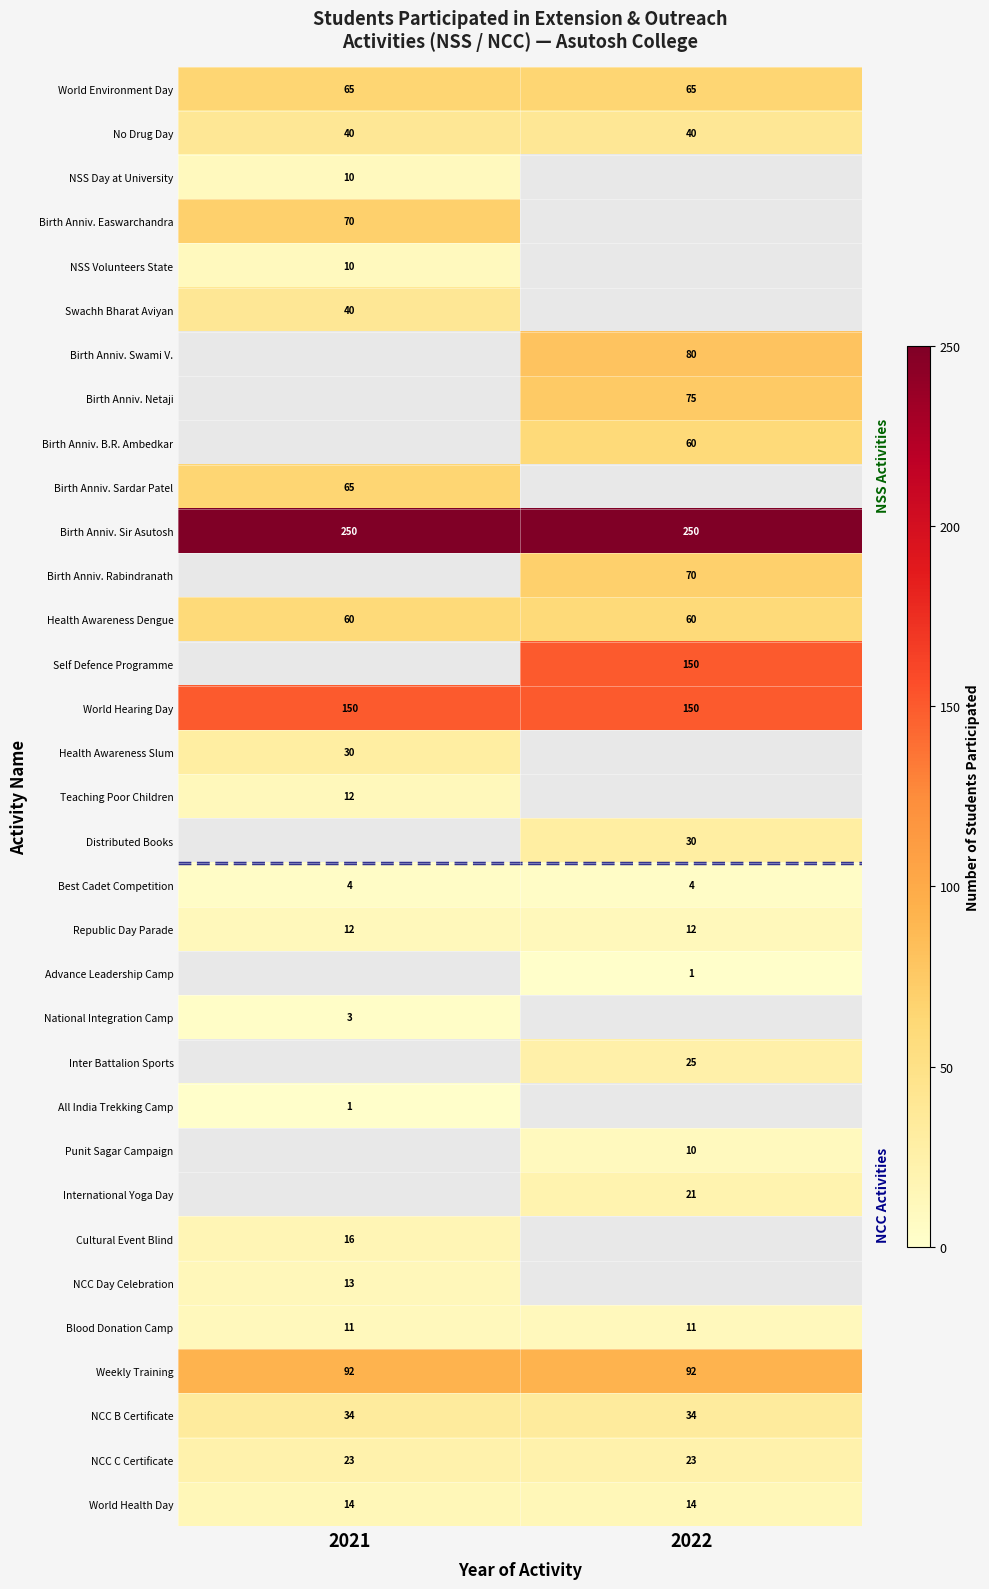

What is the average value of the NCC C Certificate series?

23